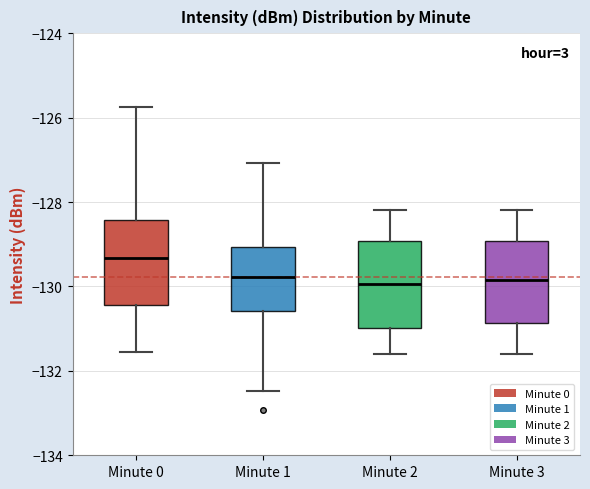

Which box has the highest median line?

Minute 0